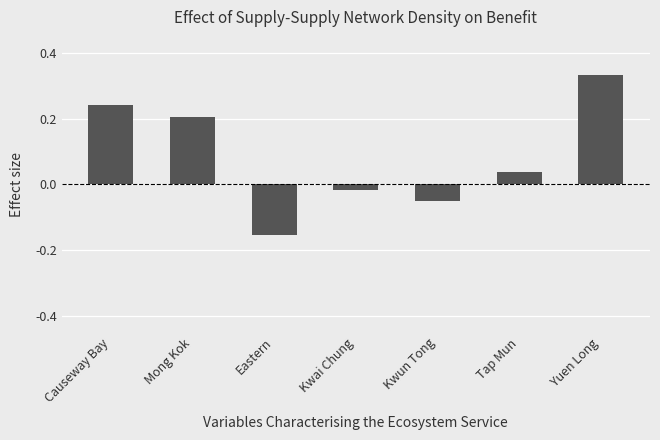

List the labels in order of value, largest first.

Yuen Long, Causeway Bay, Mong Kok, Tap Mun, Kwai Chung, Kwun Tong, Eastern